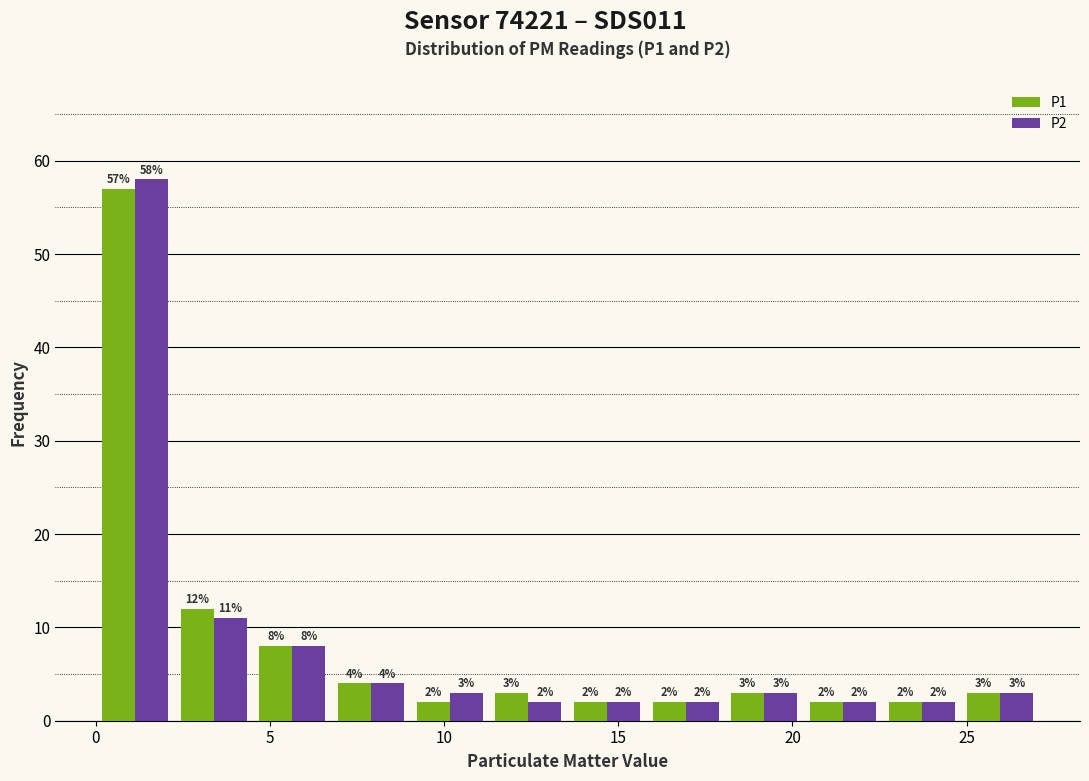

In the P2 series, which range on the x-axis has the tallest bar?

0.0 to 2.5